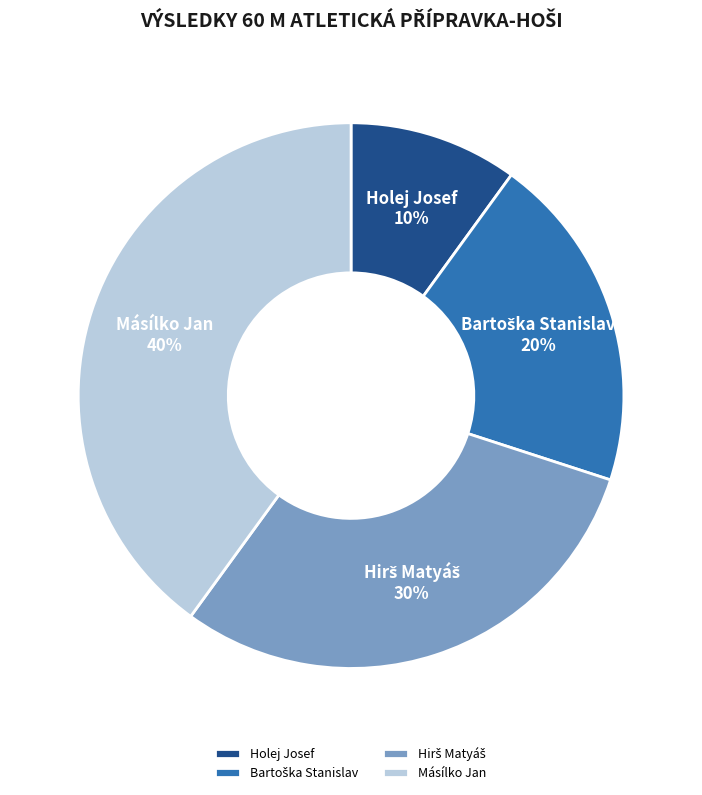

Which slice is the largest?

Másílko Jan